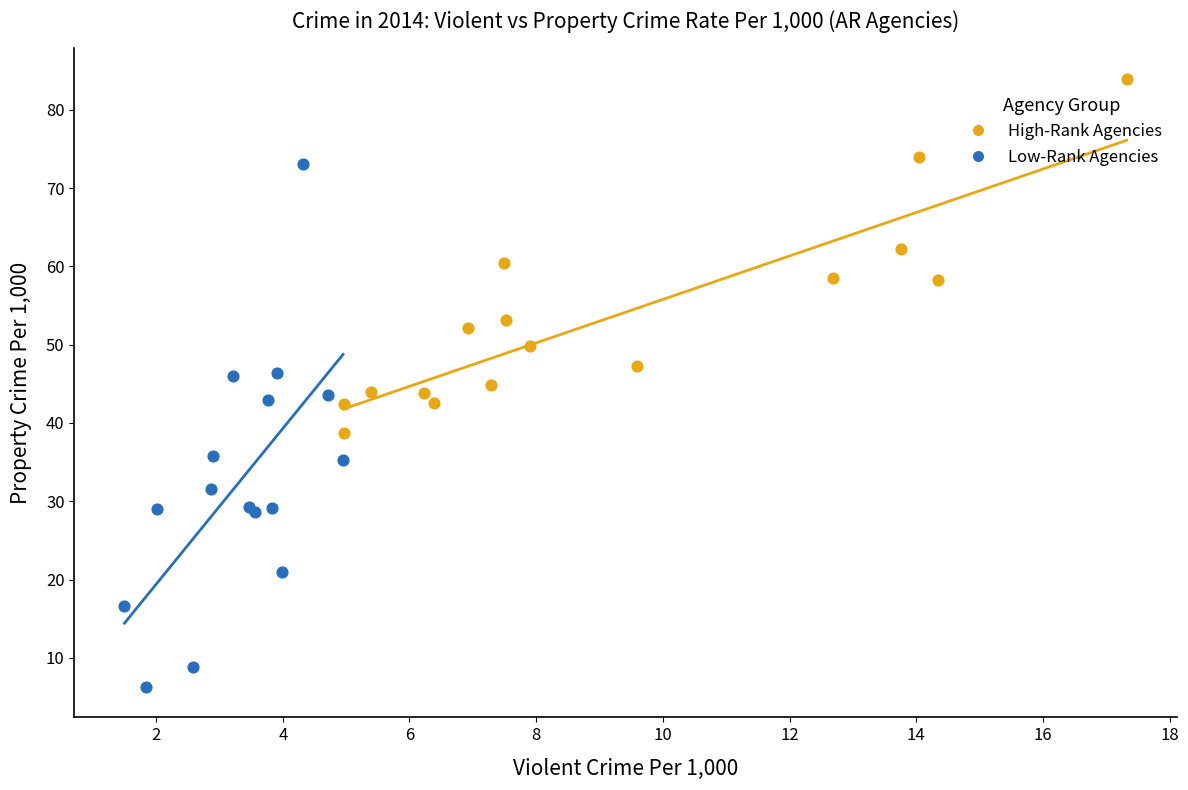

Which series reaches the minimum Y coordinate?

Low-Rank Agencies